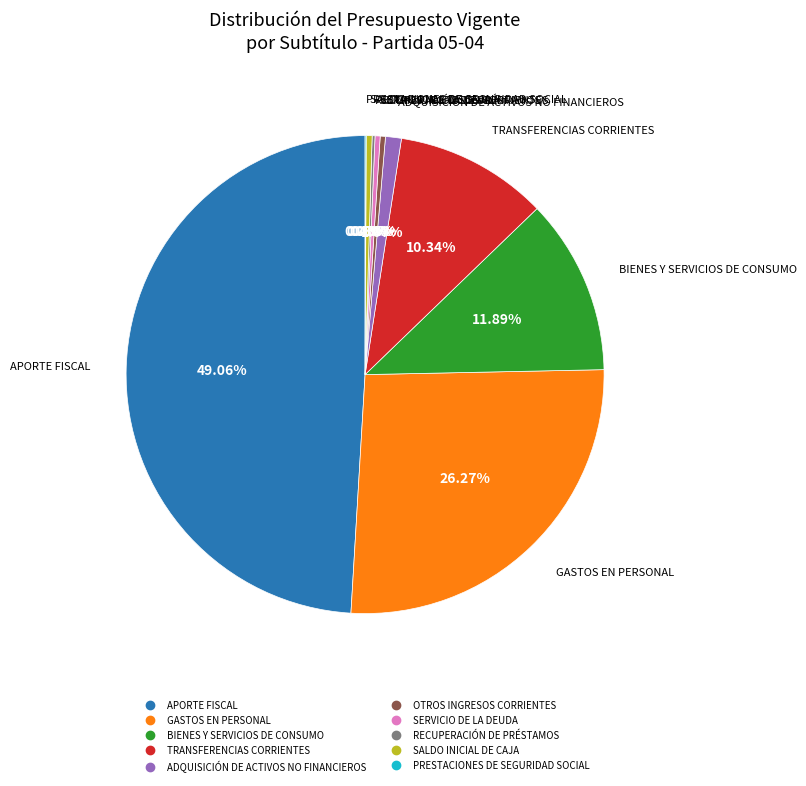

Does SALDO INICIAL DE CAJA represent more than half of the total?

No